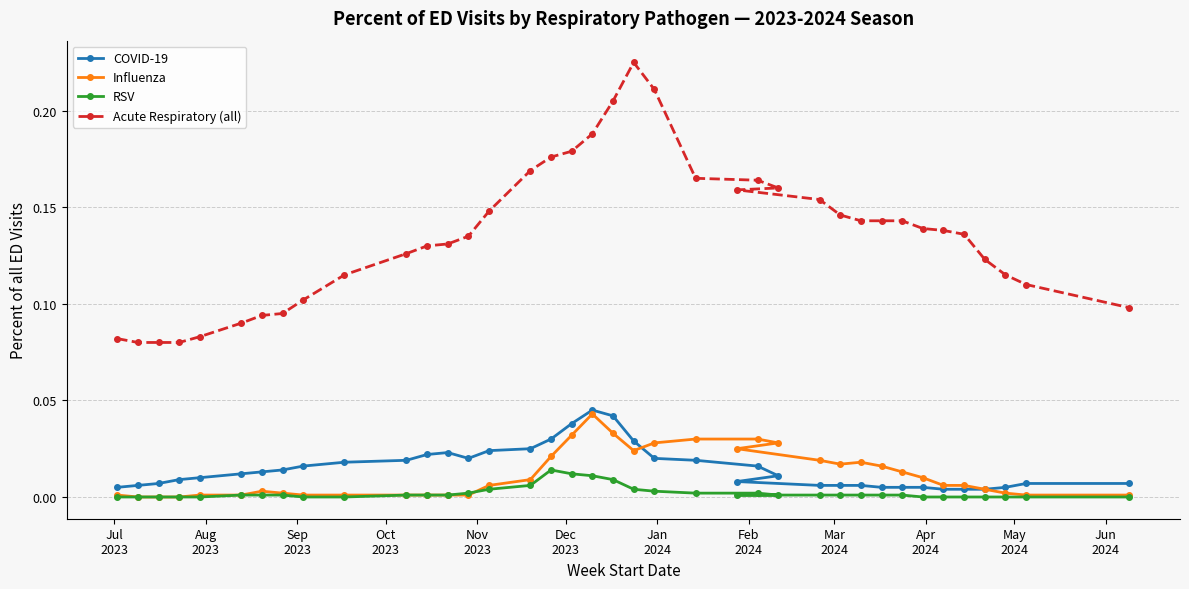

At which category does the chart reach its minimum across all series?

Aug
2023